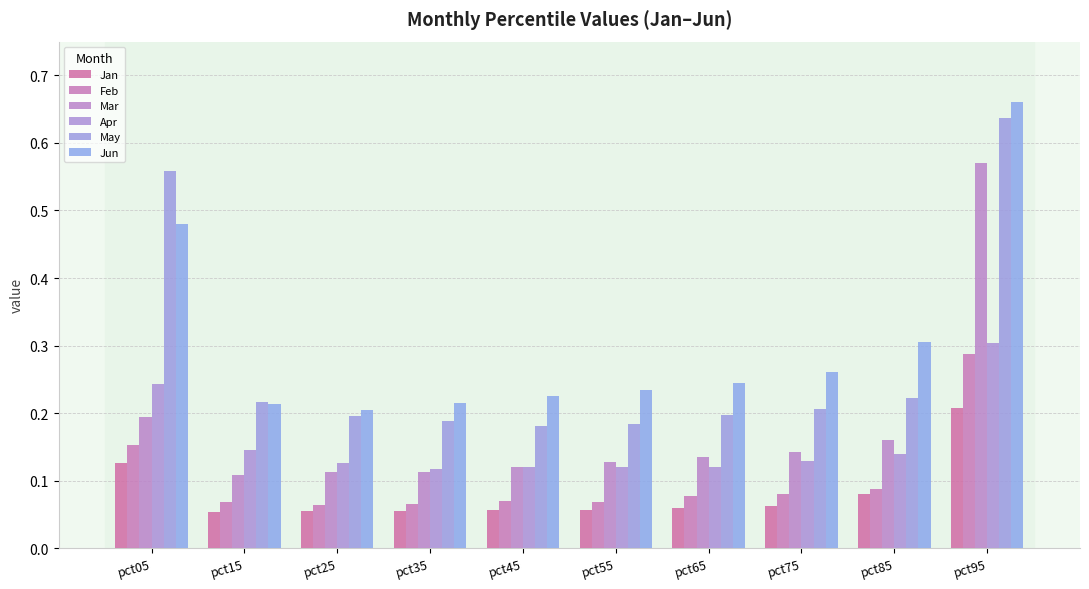

Which label corresponds to the smallest value in the chart?

pct15